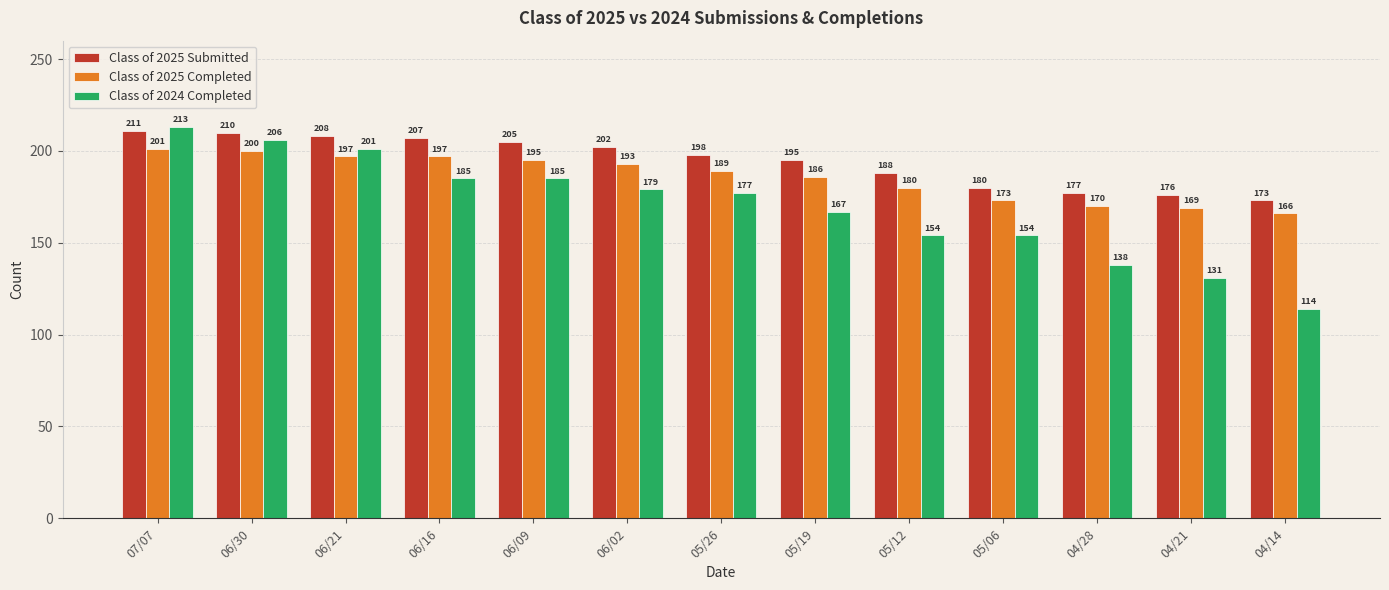

What is the lowest value of the Class of 2024 Completed series?

114